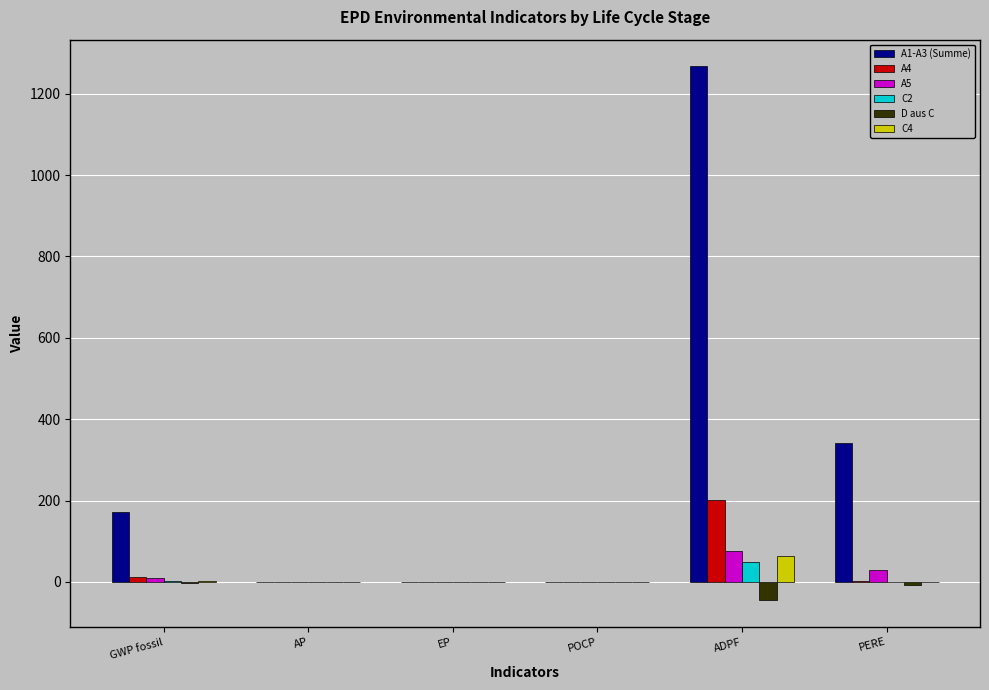

At which label does A1-A3 (Summe) reach its peak?

ADPF